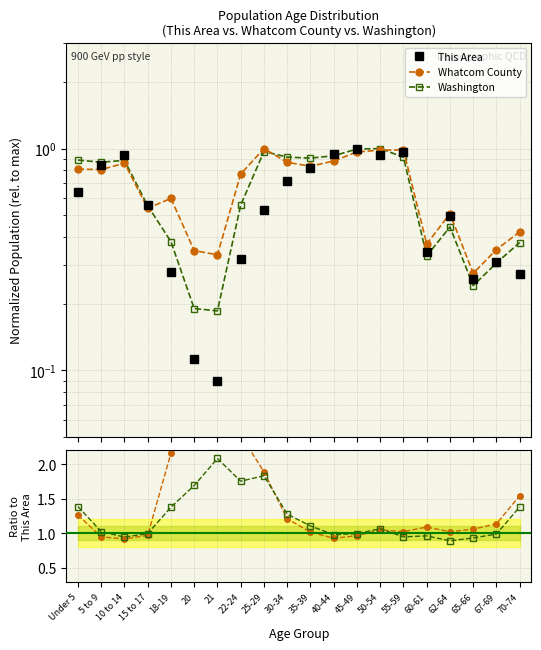

What is the minimum value for This Area?

0.1